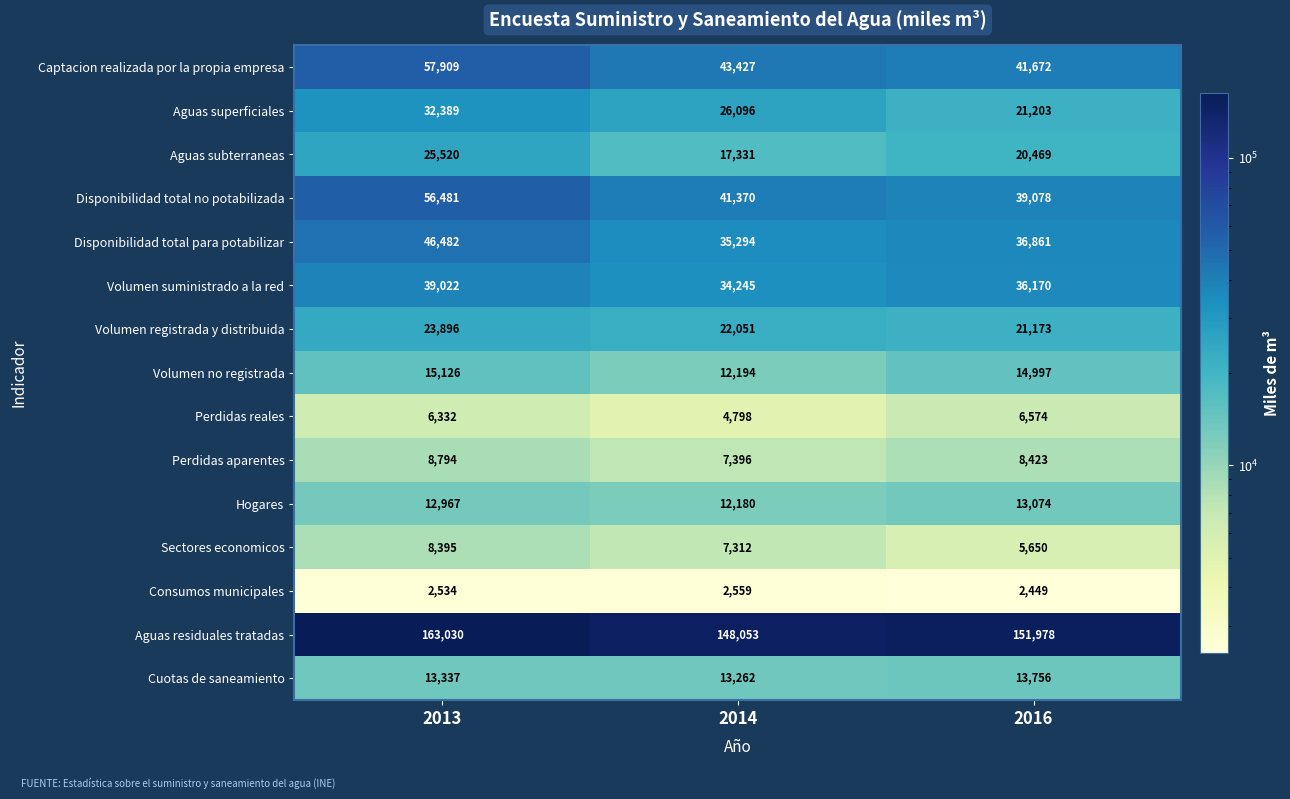

Count the number of categories in the chart.

3